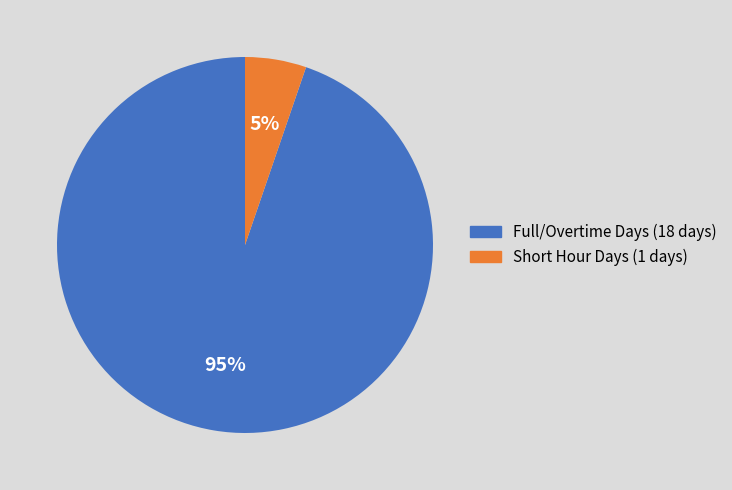

Which category has the smallest portion of the pie?

Short Hour Days (1 days)